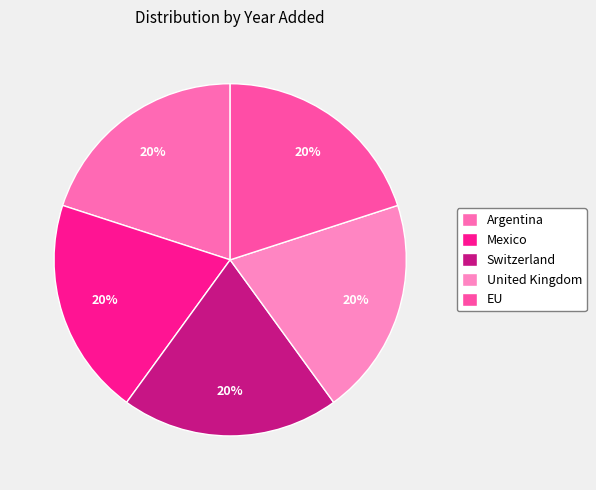

The Argentina slice represents 13% of the pie. True or false?

False